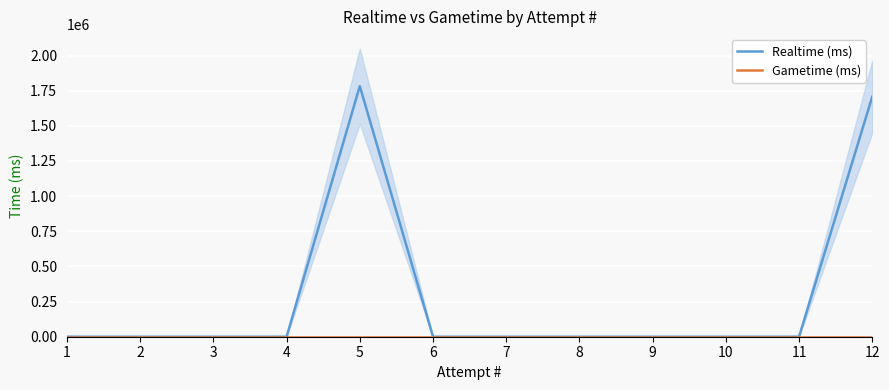

Reading left to right, list all the values displayed in this chart.

Realtime (ms): 1=0	2=0	3=0	4=0	5=1782710	6=0	7=0	8=0	9=0	10=0	11=0	12=1707035
Gametime (ms): 1=0	2=0	3=0	4=0	5=0	6=0	7=0	8=0	9=0	10=0	11=0	12=0